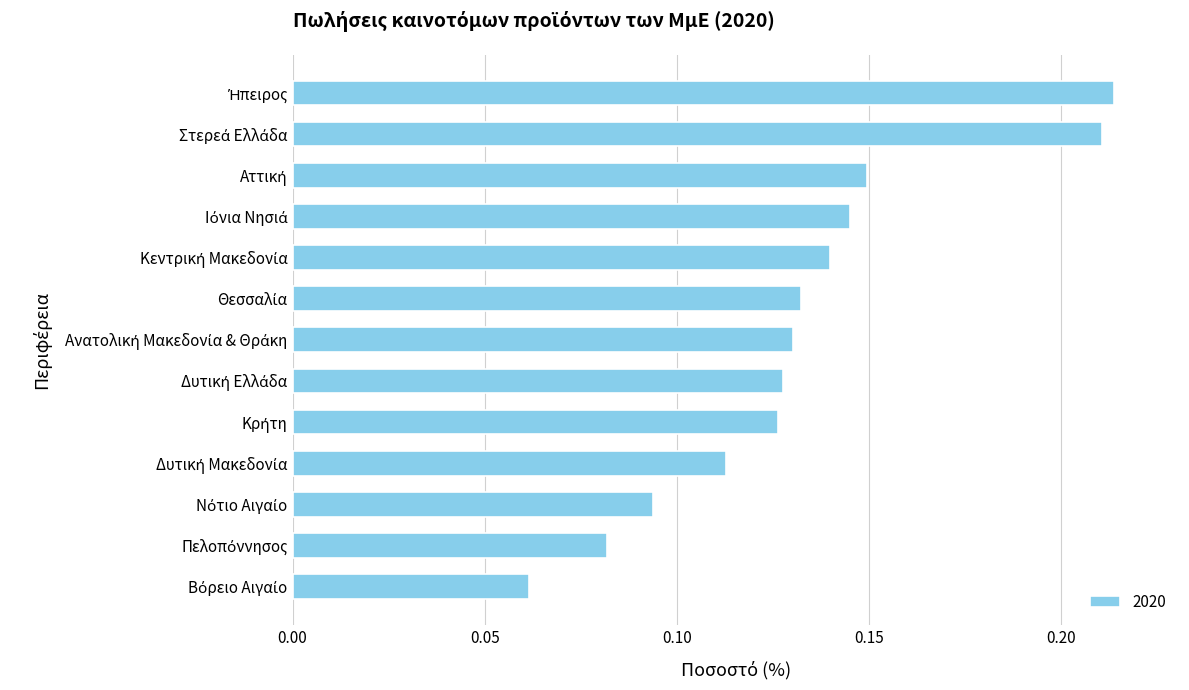

What is the sum of all values?

1.7